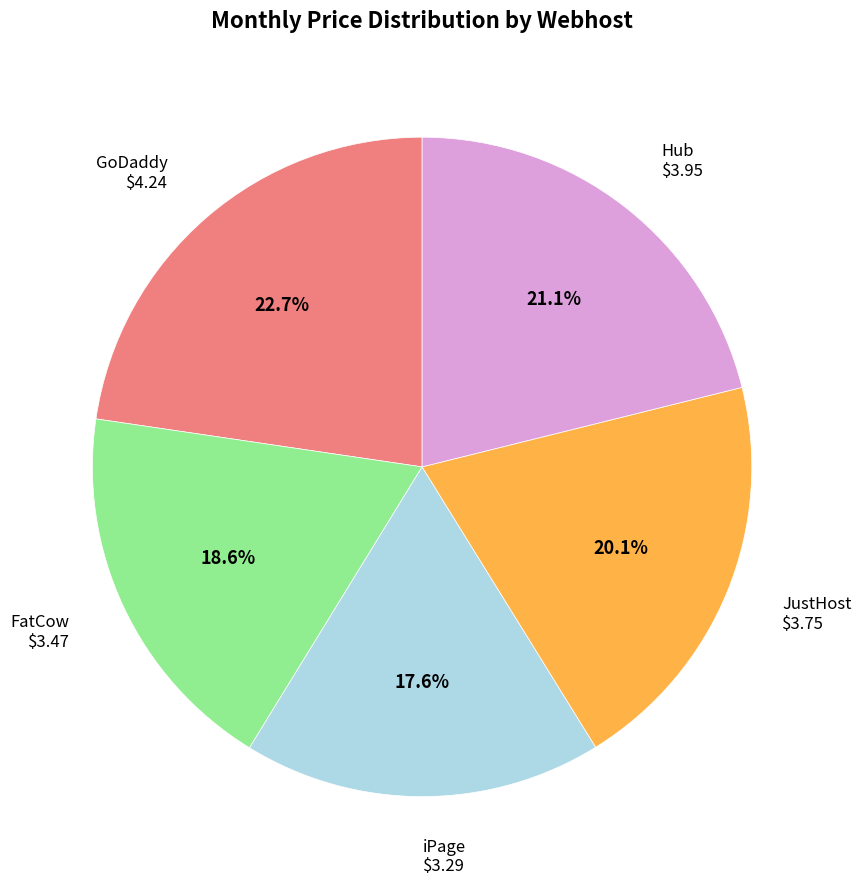

To the nearest percent, what is the combined percentage of iPage and Hub?

39%